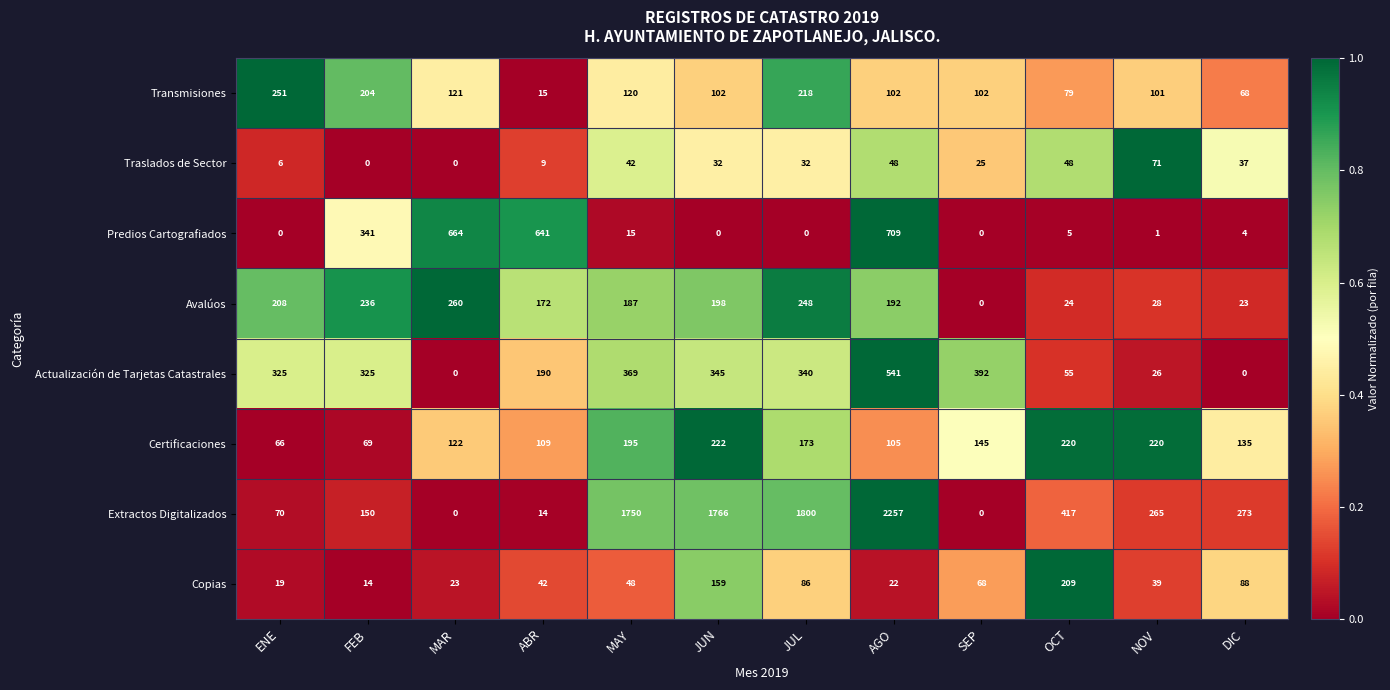

What is the spread (max minus min) of values at JUL?

1800